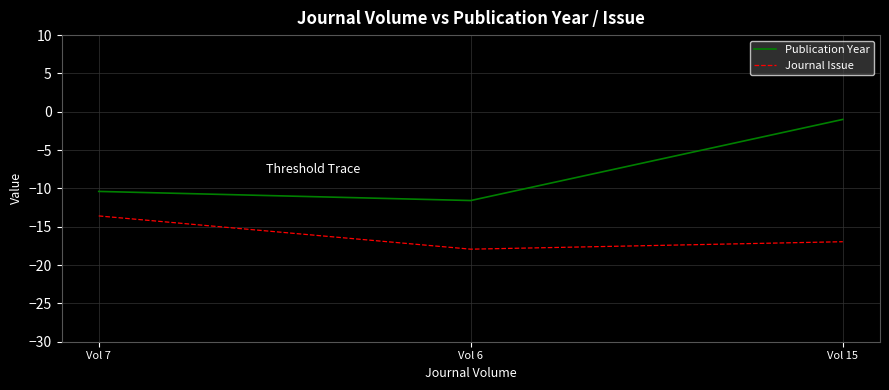

At Vol 6, list the series in order from largest to smallest.

Publication Year, Journal Issue